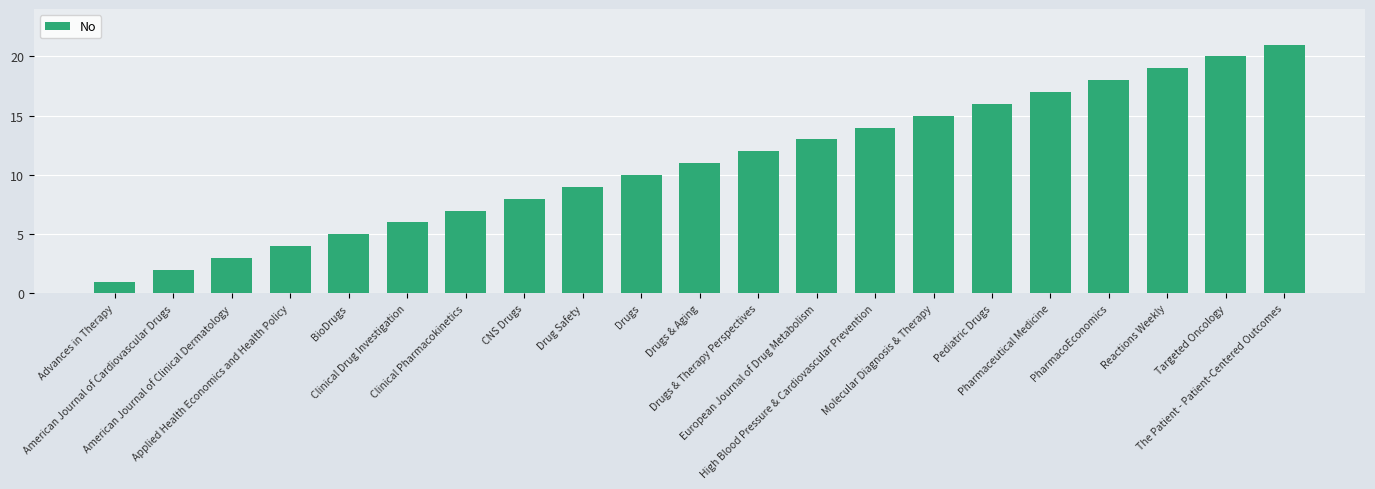

What is the greatest value displayed?

21